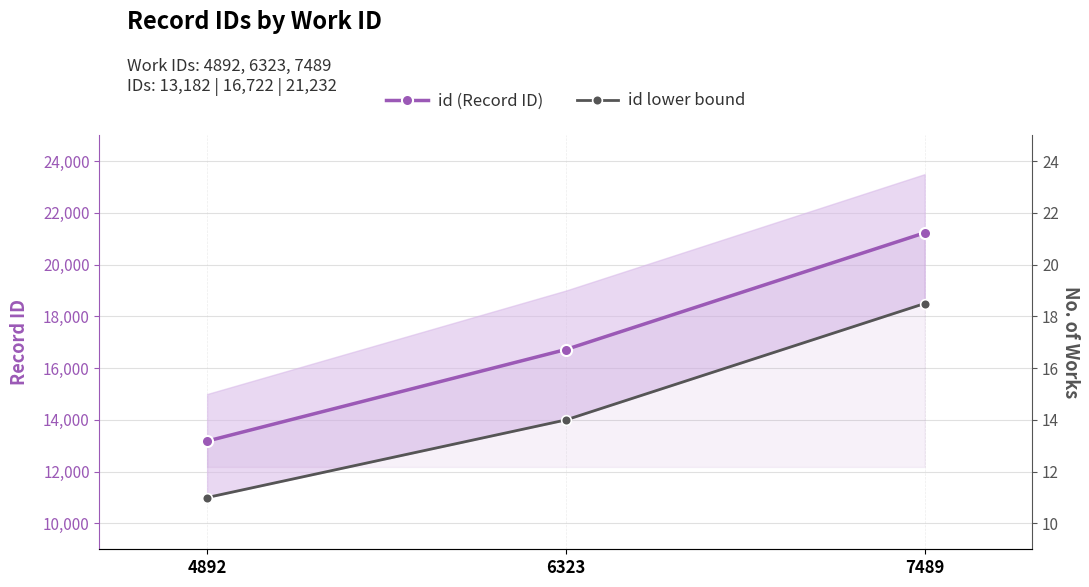

True or false: id (Record ID) has a value of 29639 at 7489.

False